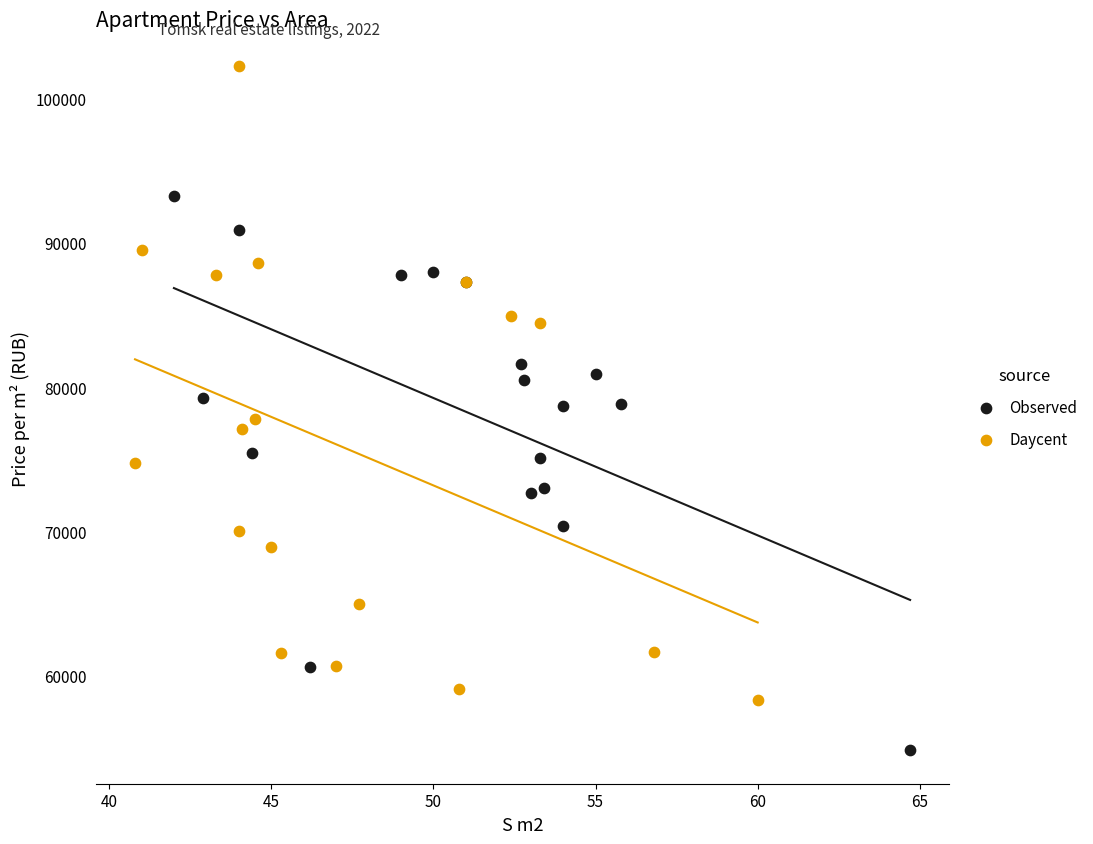

Which series has the widest spread of Y values?

Daycent